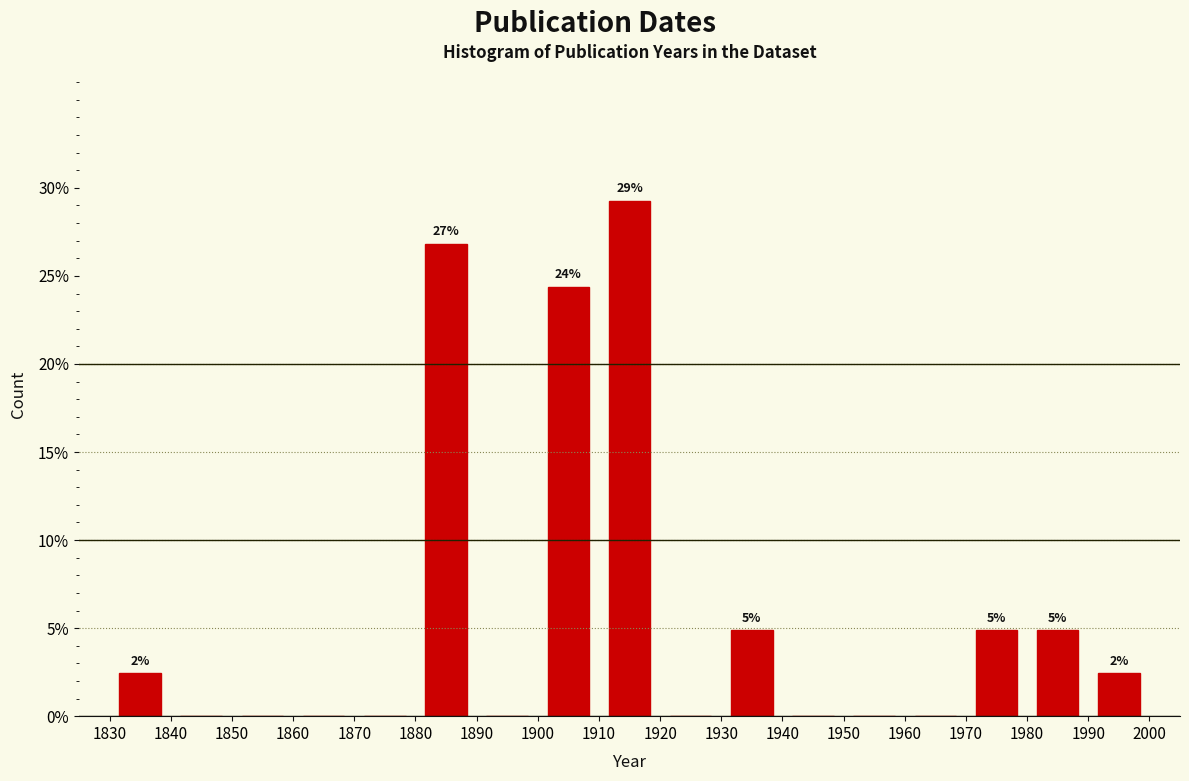

Over which range of the x-axis is the bar tallest?

1910 to 1920